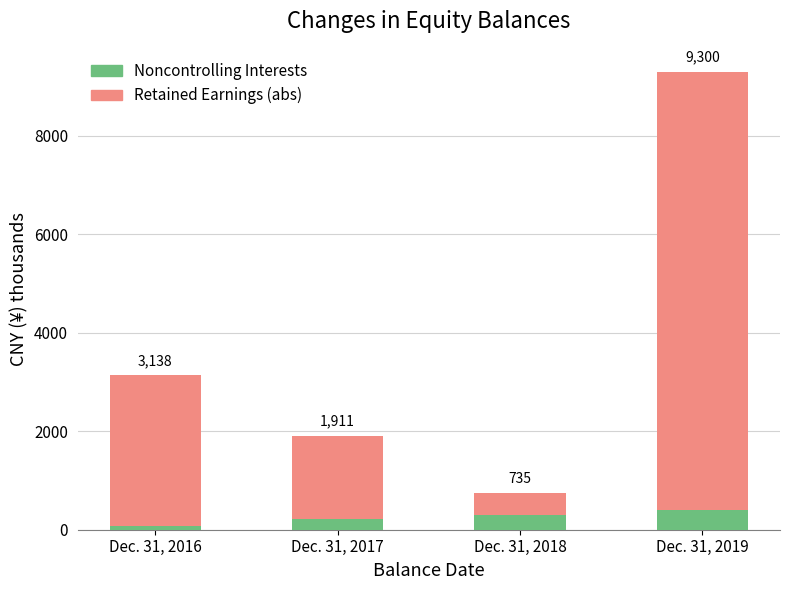

Where does the Noncontrolling Interests series first go above 296?

Dec. 31, 2018